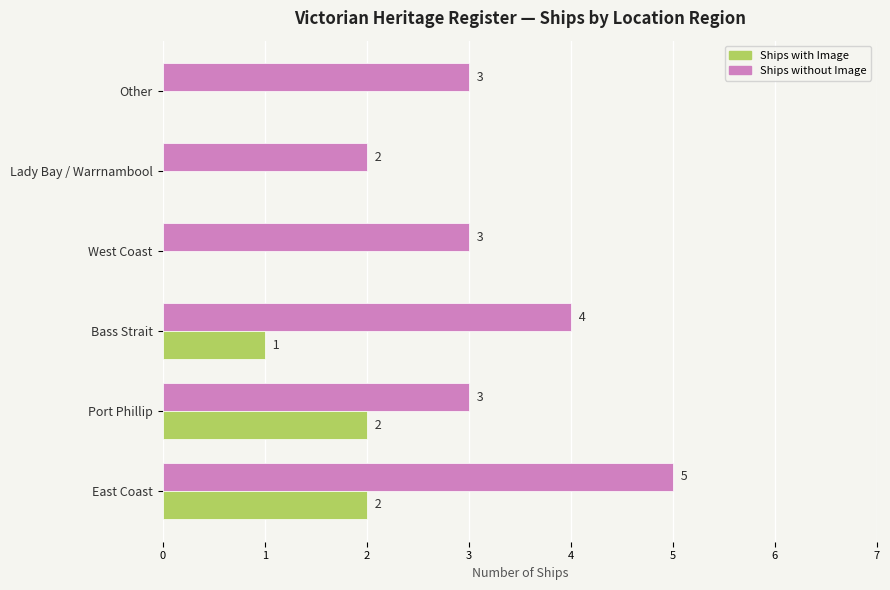

Is the value of Ships without Image at Other greater than the value of Ships with Image at Other?

Yes